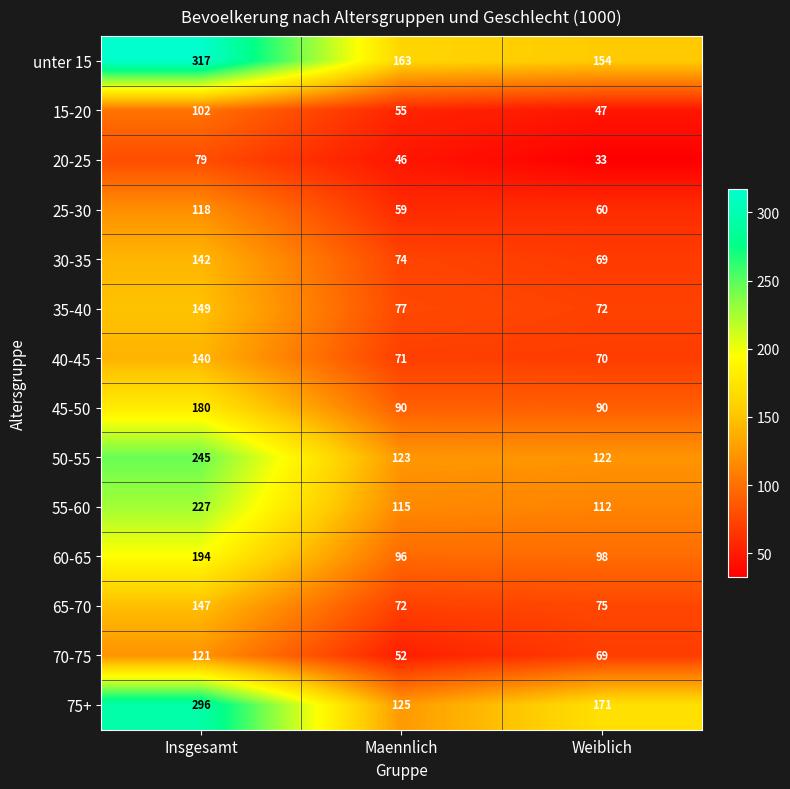

At which category is the sum across all series the highest?

Insgesamt